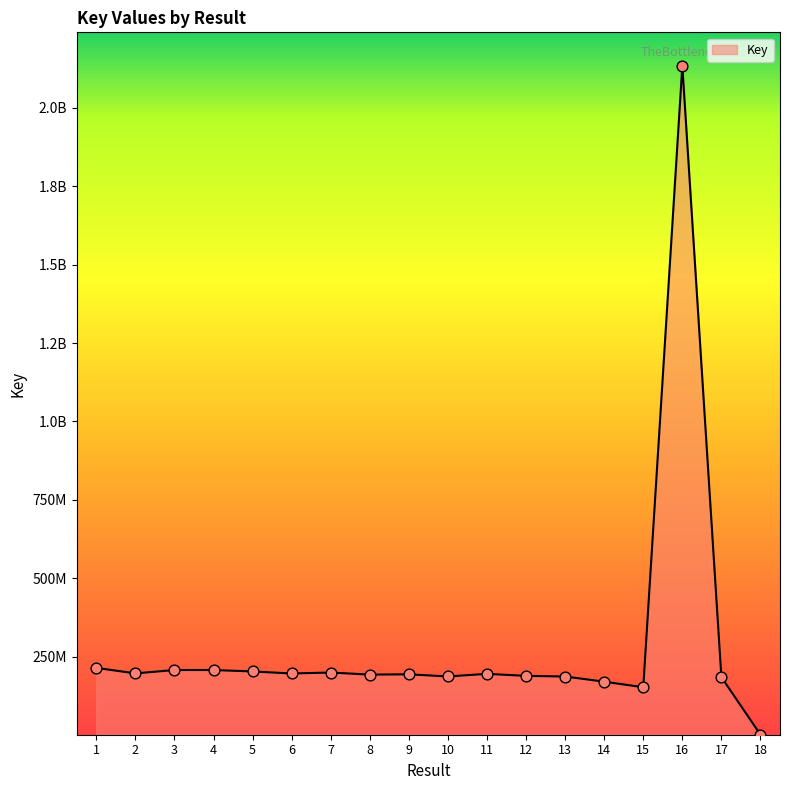

What is the change in value from 9 to 13?

-7028538